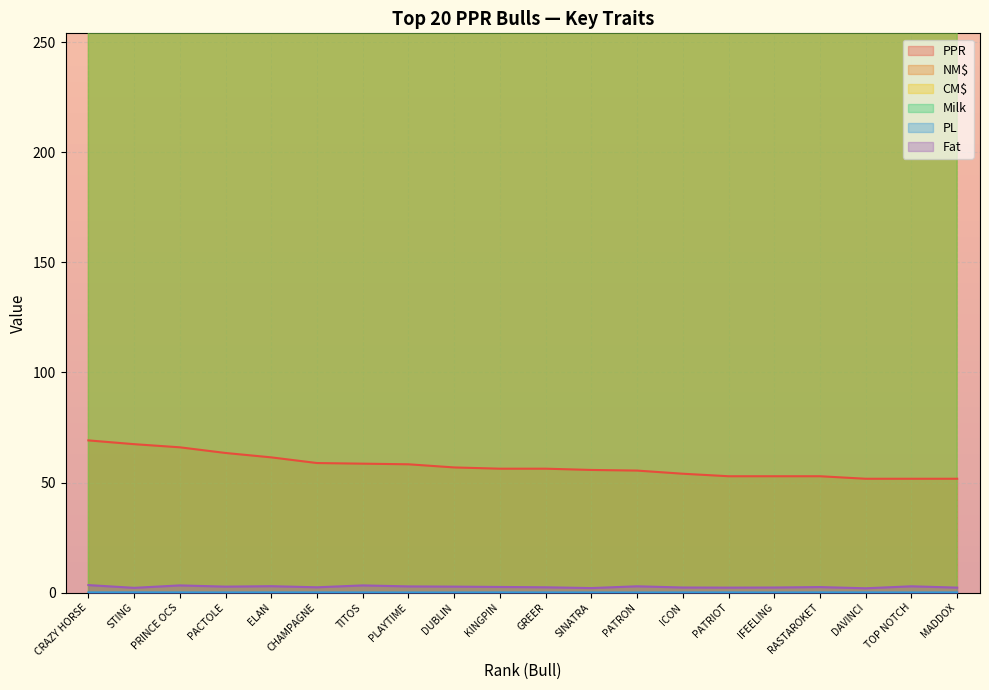

List the labels in order of PL value, largest first.

STING, ELAN, RASTAROKET, CHAMPAGNE, CRAZY HORSE, DAVINCI, KINGPIN, PRINCE OCS, PATRIOT, MADDOX, ICON, PACTOLE, GREER, TITOS, SINATRA, TOP NOTCH, DUBLIN, PLAYTIME, IFEELING, PATRON